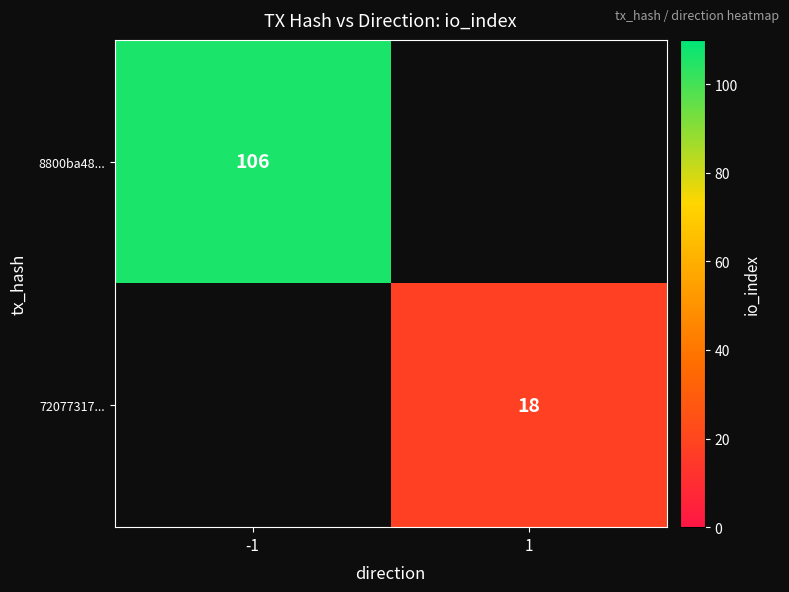

At how many categories does at least one series exceed 71?

1